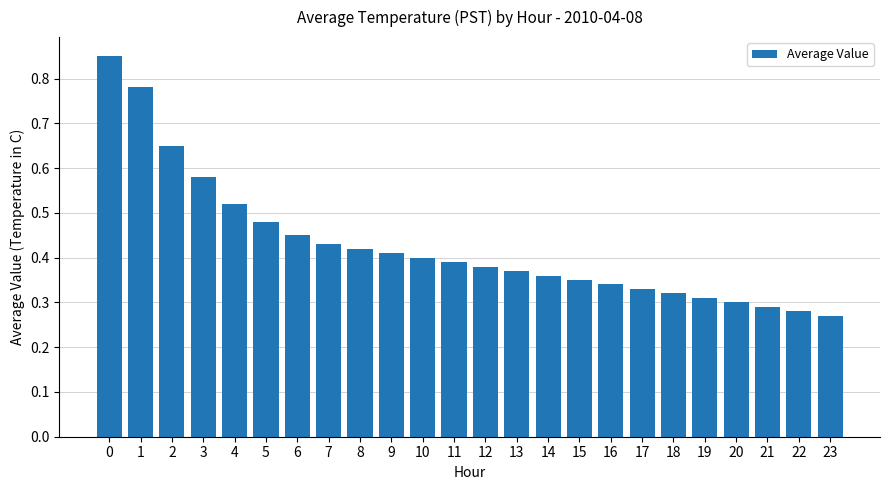

The chart shows a value of 0.1 at 23. True or false?

False